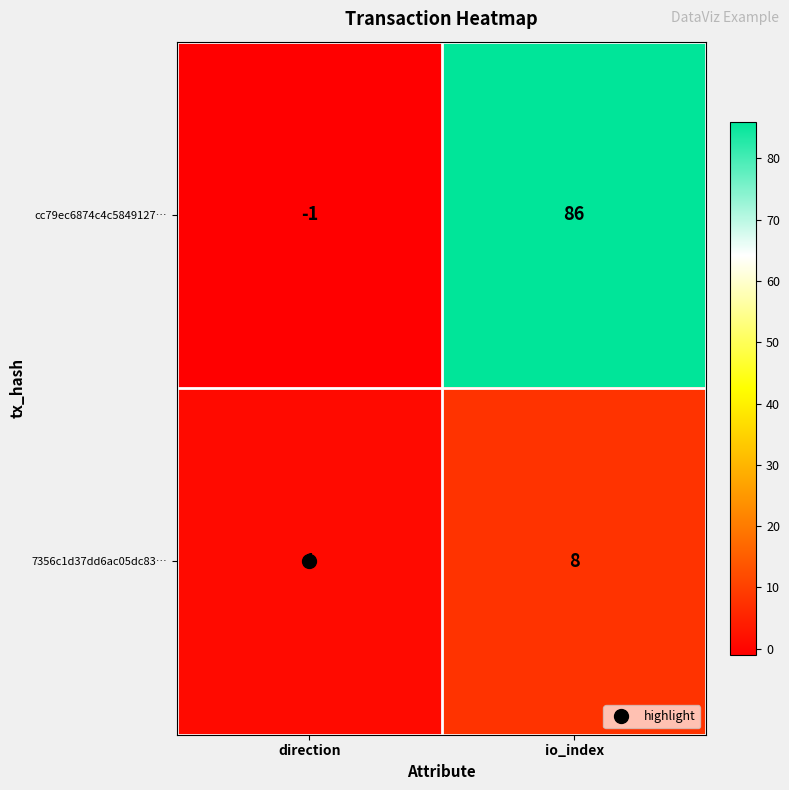

What is the difference between the highest and lowest values at direction?

2